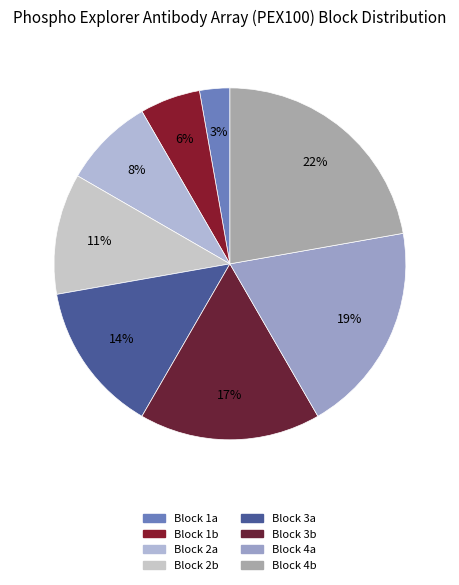

How many segments does this pie chart have?

8